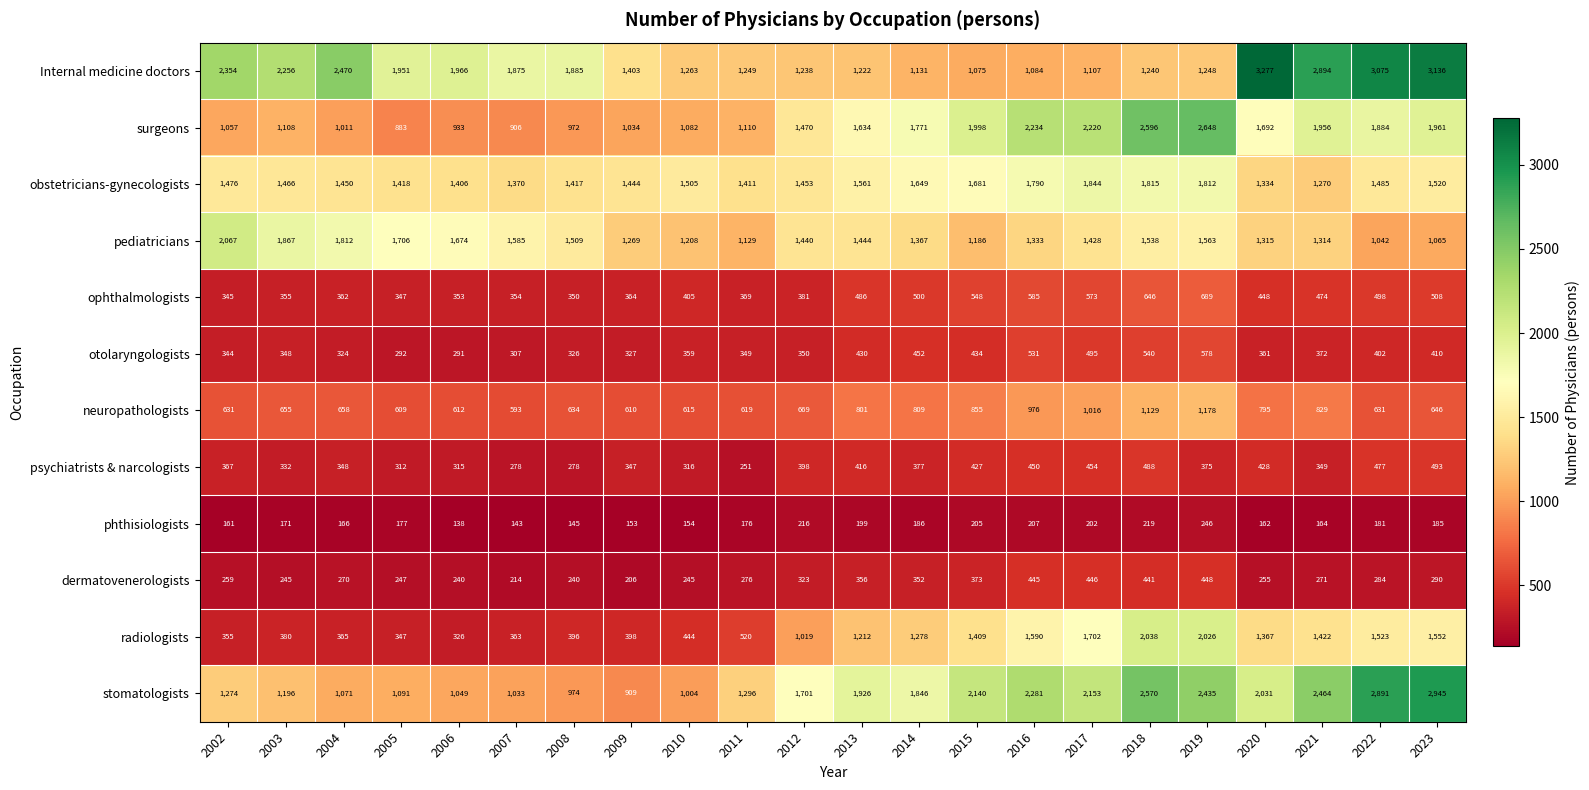

Which series has the widest spread of values?

Internal medicine doctors